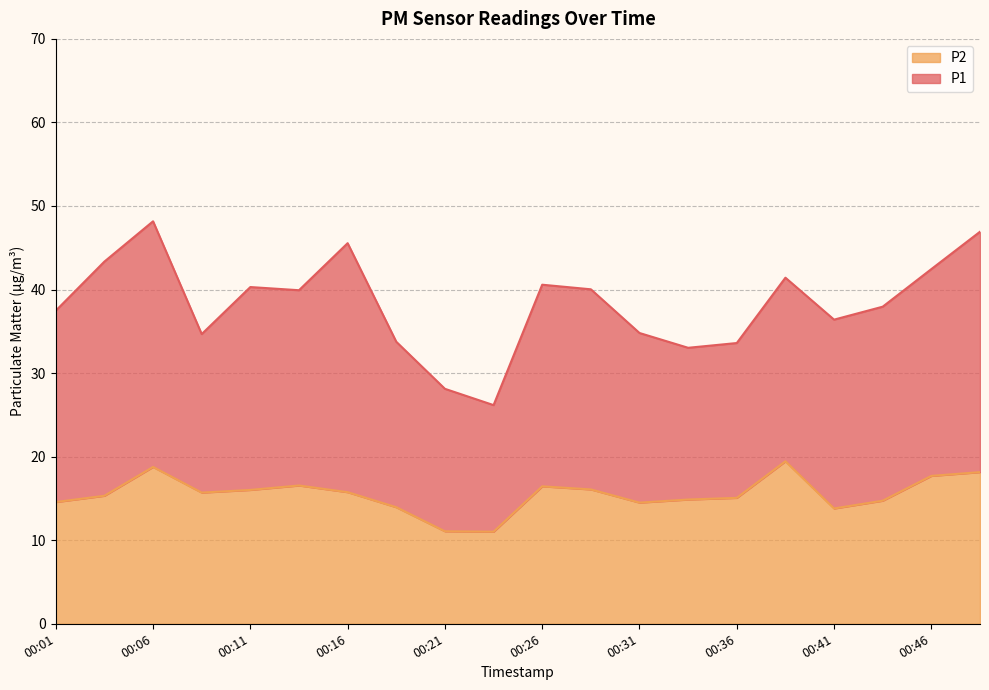

What is the total value across all series at 00:31?

34.8